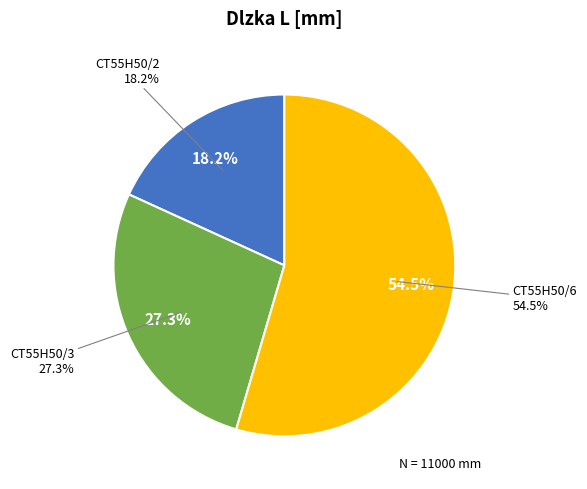

What is the largest slice in the pie chart?

CT55H50/6